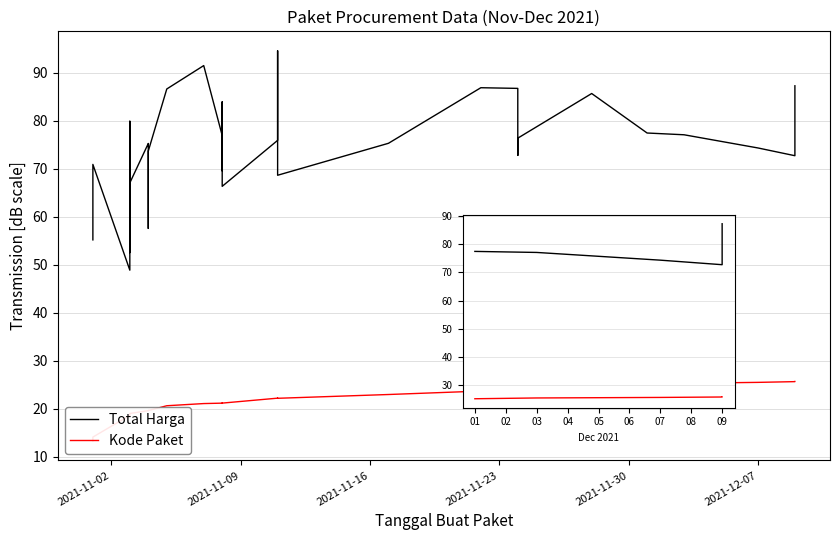

Which series has the largest range (max minus min)?

Total Harga